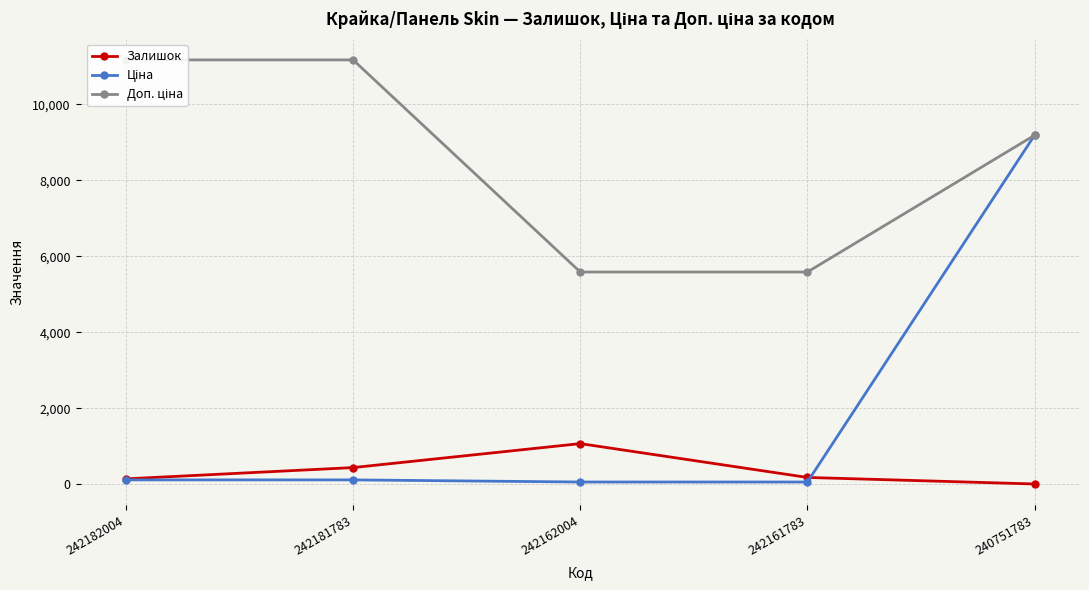

Which series has the largest total across all categories?

Доп. ціна